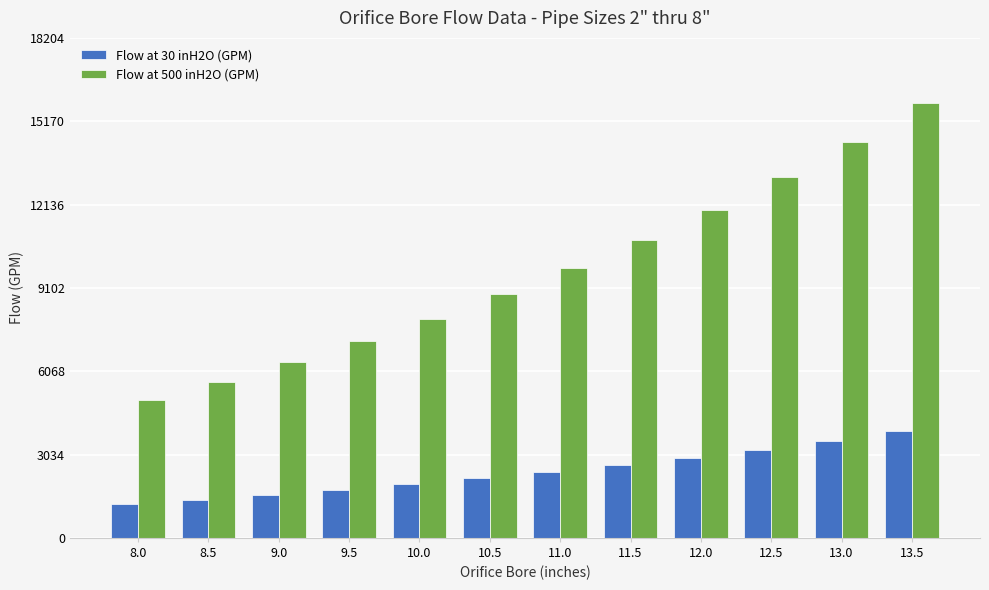

How many data points does each series have?

12